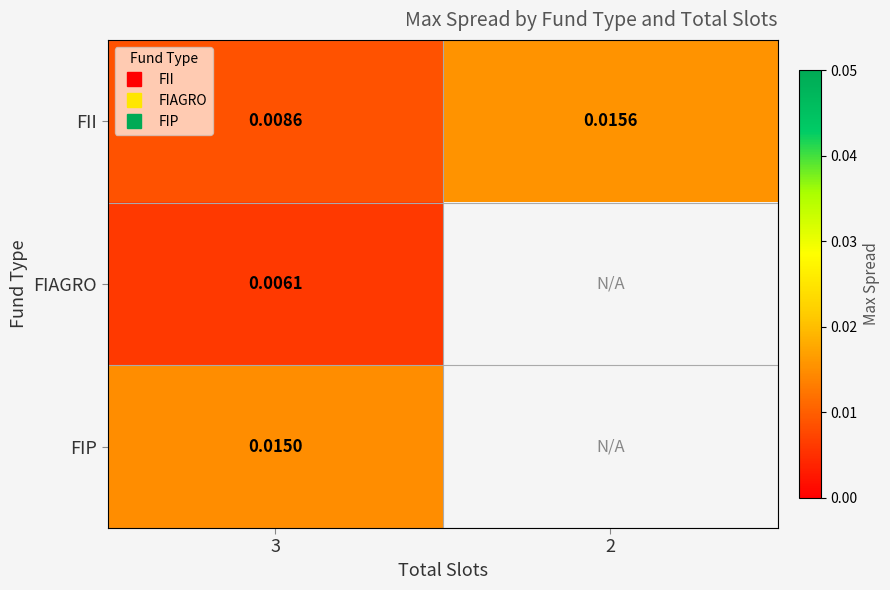

At which label is FIP closest to 0?

3